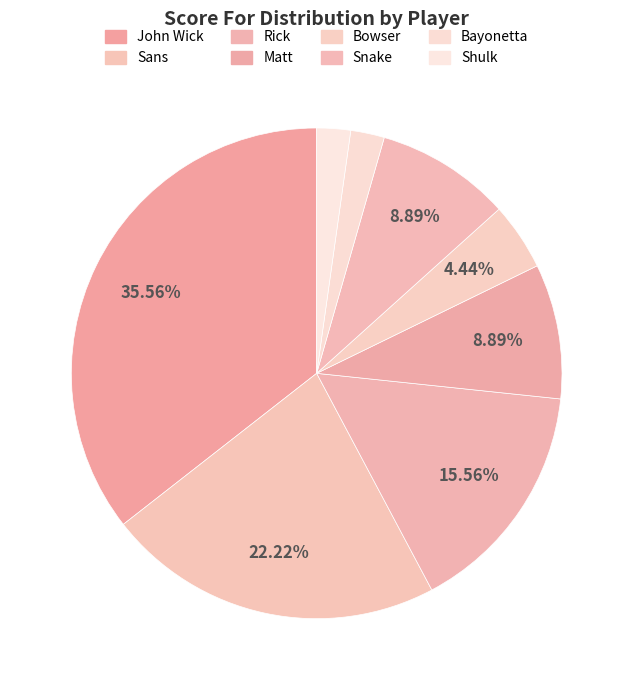

What is the largest slice in the pie chart?

John Wick